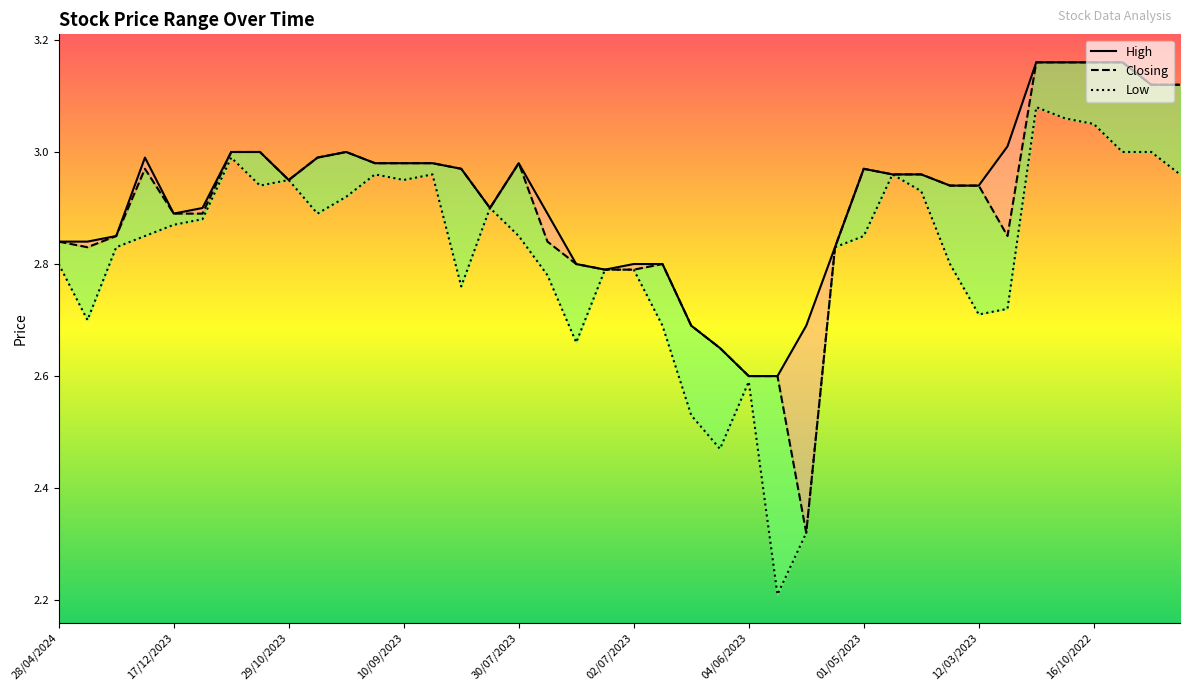

Between 23/10/2022 and 21/04/2024, which is larger?

23/10/2022